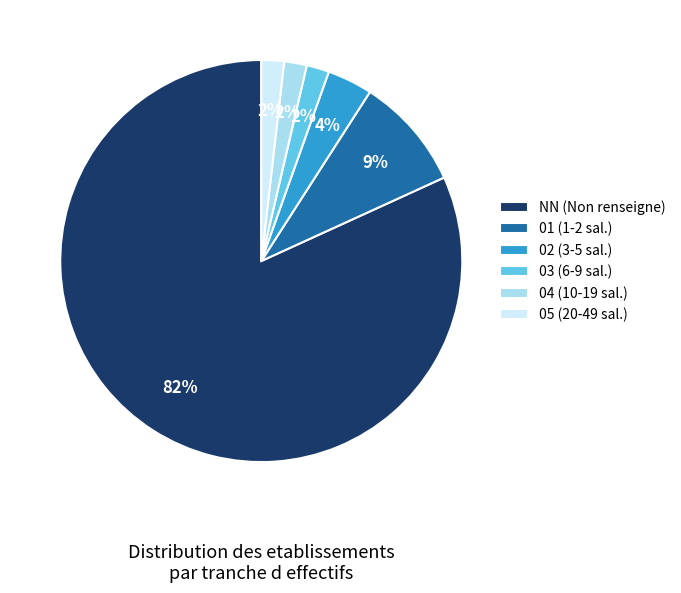

To the nearest percent, what is the average slice percentage?

17%